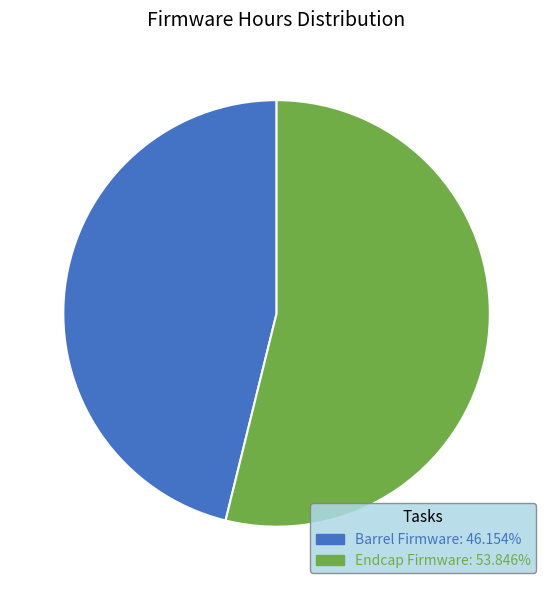

Is Barrel Firmware the majority of the pie?

No